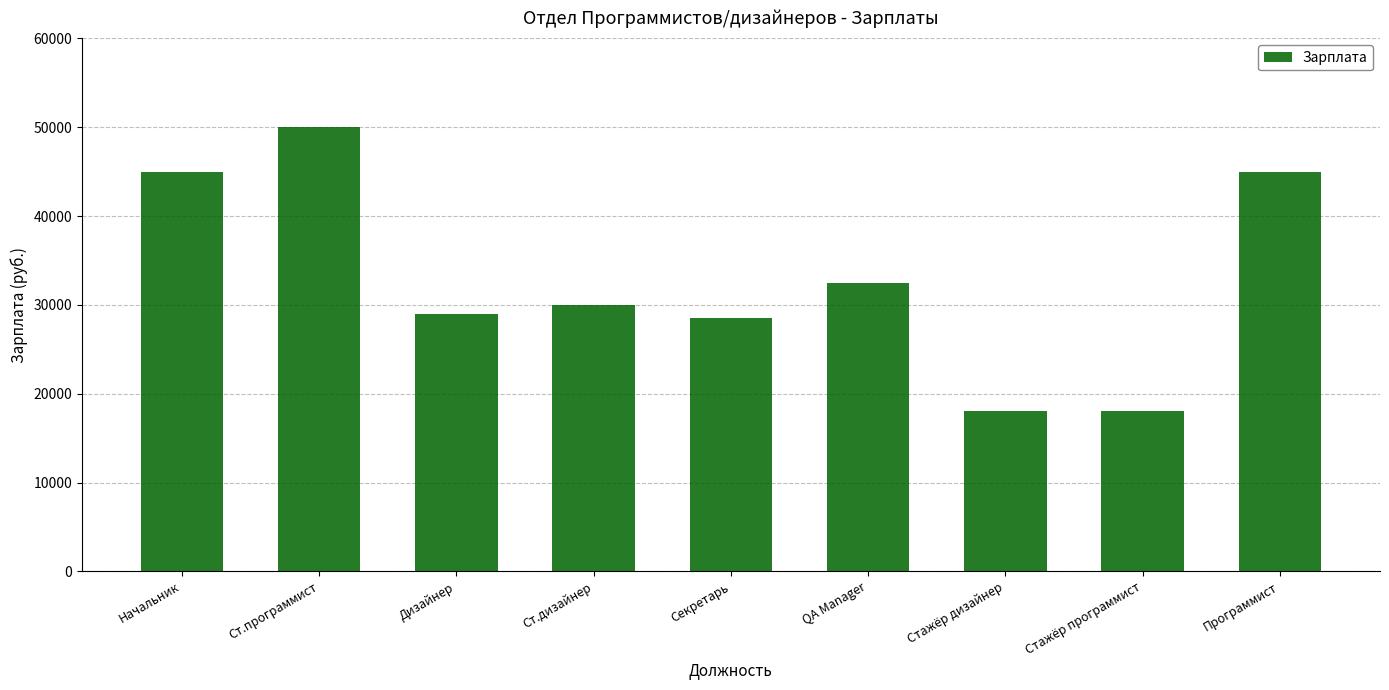

What is the value of the 8th bar from the left?

18000